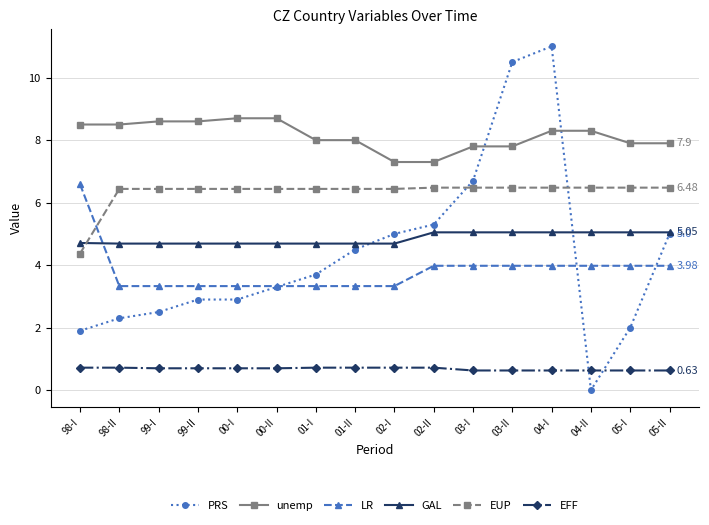

At how many categories does at least one series exceed 9?

2